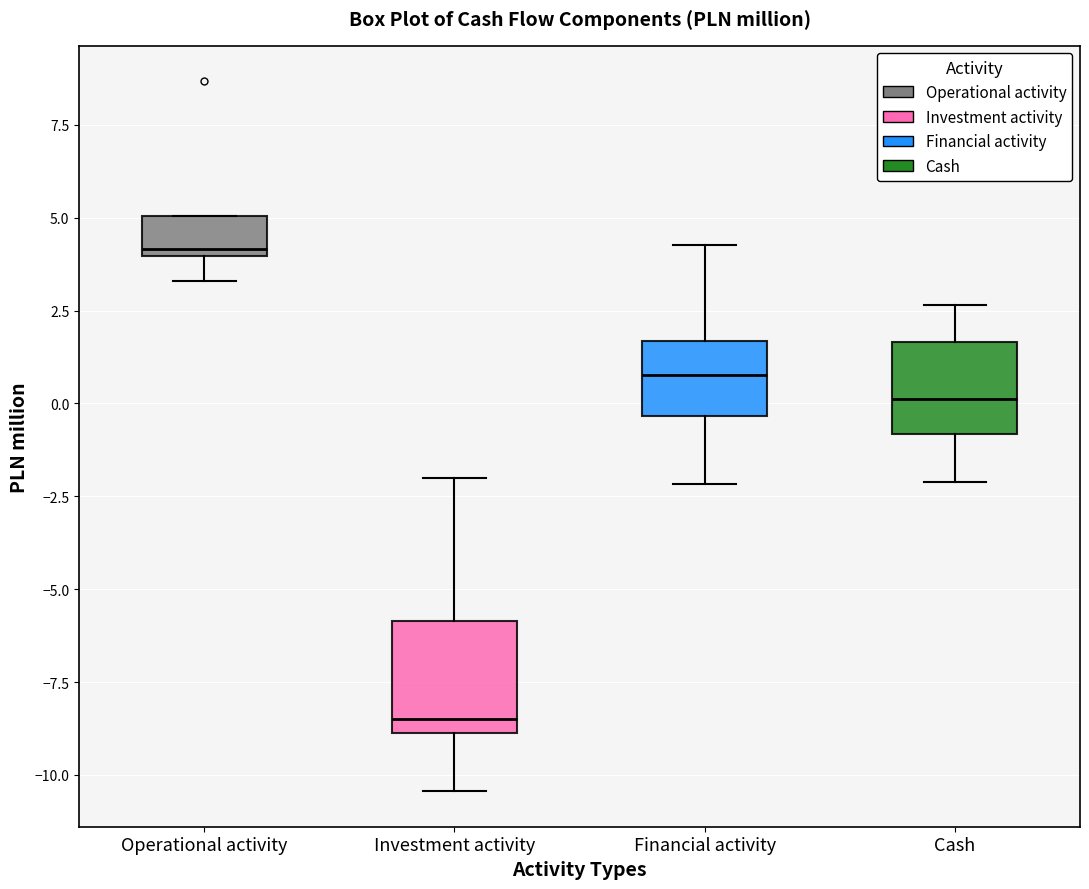

Reading left to right, transcribe this box plot: for each box, give where its median line is, the range the box spans, and where its two whiskers end, as read against the y-axis. The values are not printed on the chart, so give them approximately, as read against the axis.

Operational activity: median 4.0 (just above the box's lower edge), box 4.0 to 5.0, whiskers 3.5 to 5.0
Investment activity: median -8.5, box -9.0 to -6.0, whiskers -10.5 to -2.0
Financial activity: median 1.0, box -0.5 to 1.5, whiskers -2.0 to 4.5
Cash: median 0.0, box -1.0 to 1.5, whiskers -2.0 to 2.5